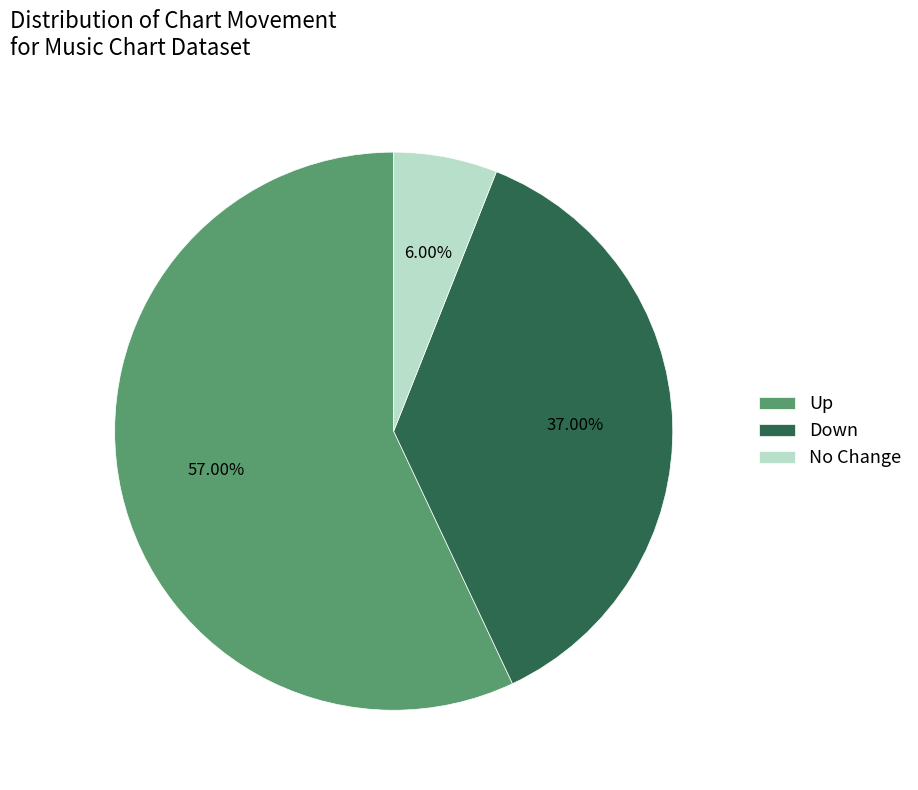

Which category has the biggest portion of the pie?

Up